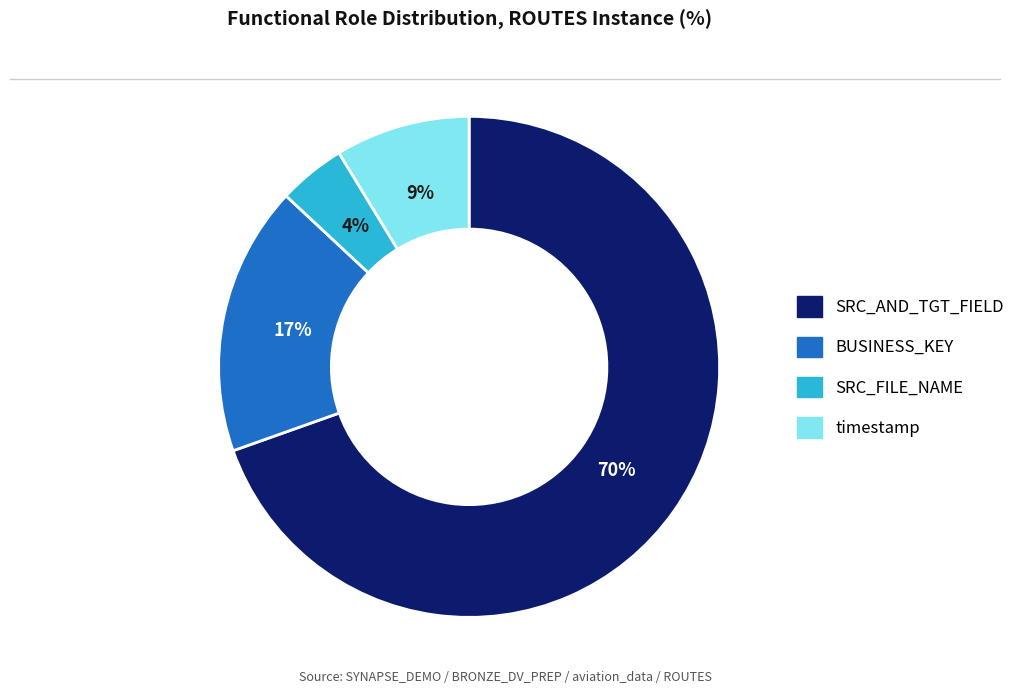

What percentage is the SRC_FILE_NAME slice, to the nearest percent?

4%